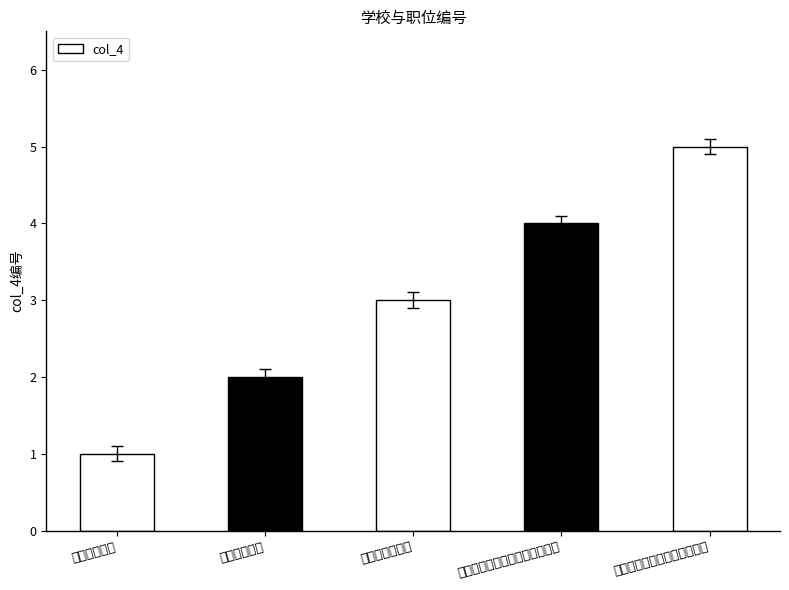

What is the approximate value at 遵义医科大学?

2